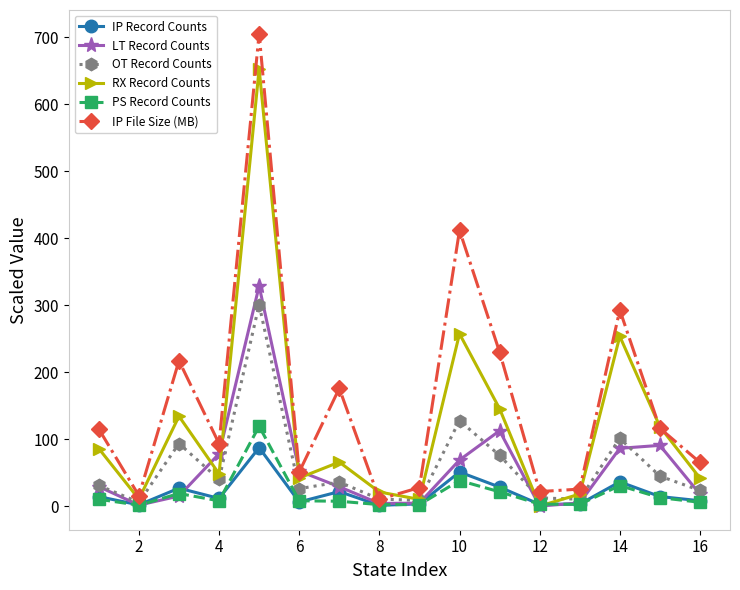

Which series has the largest range (max minus min)?

IP File Size (MB)